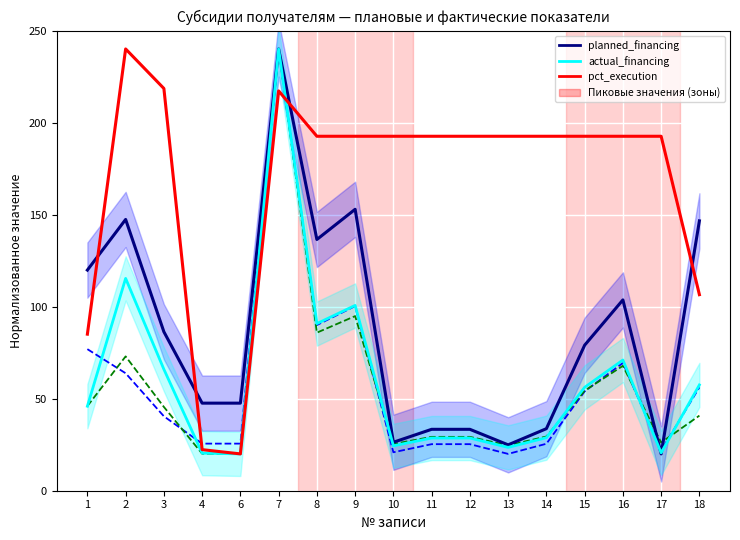

What is the approximate value of pct_execution at 16?

192.6